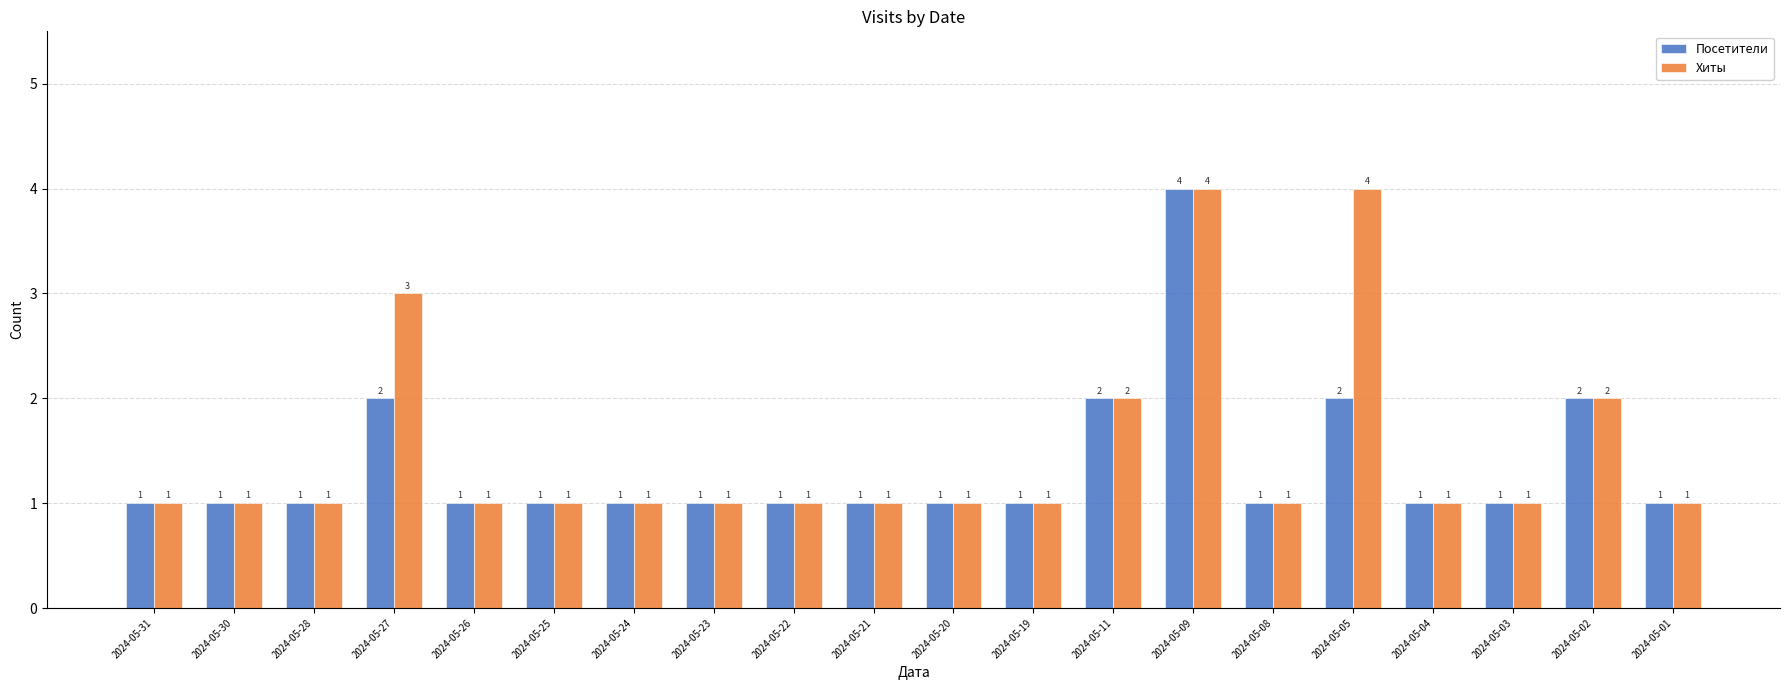

True or false: Посетители has a value of 0 at 2024-05-08.

False